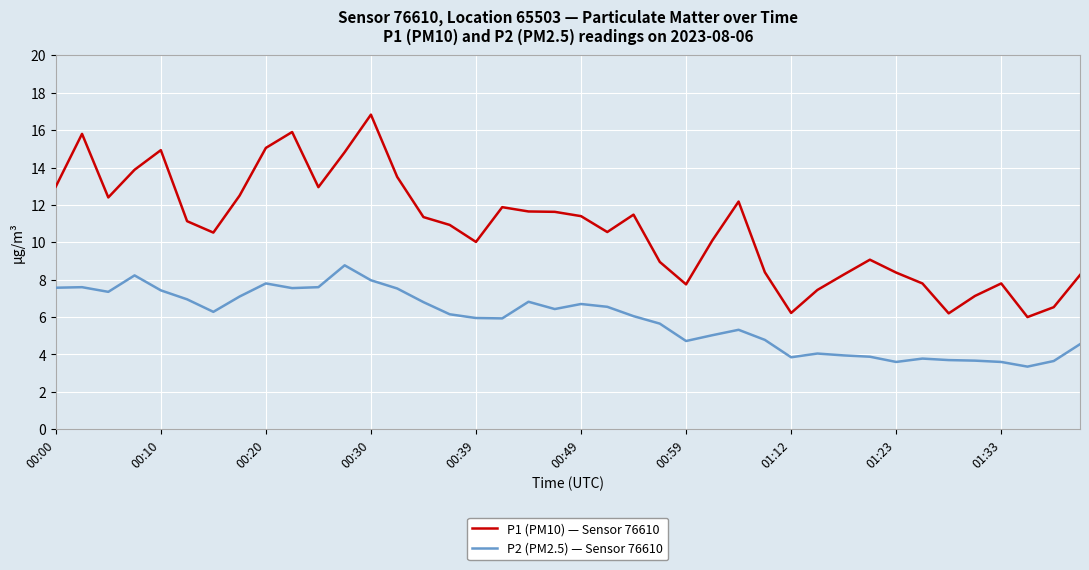

True or false: P2 (PM2.5) — Sensor 76610 and P1 (PM10) — Sensor 76610 intersect in this chart.

False